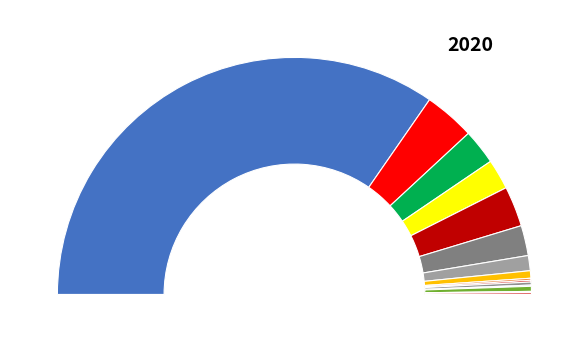

What percentage is the 22160000-9 Буклети slice, to the nearest percent?

4%